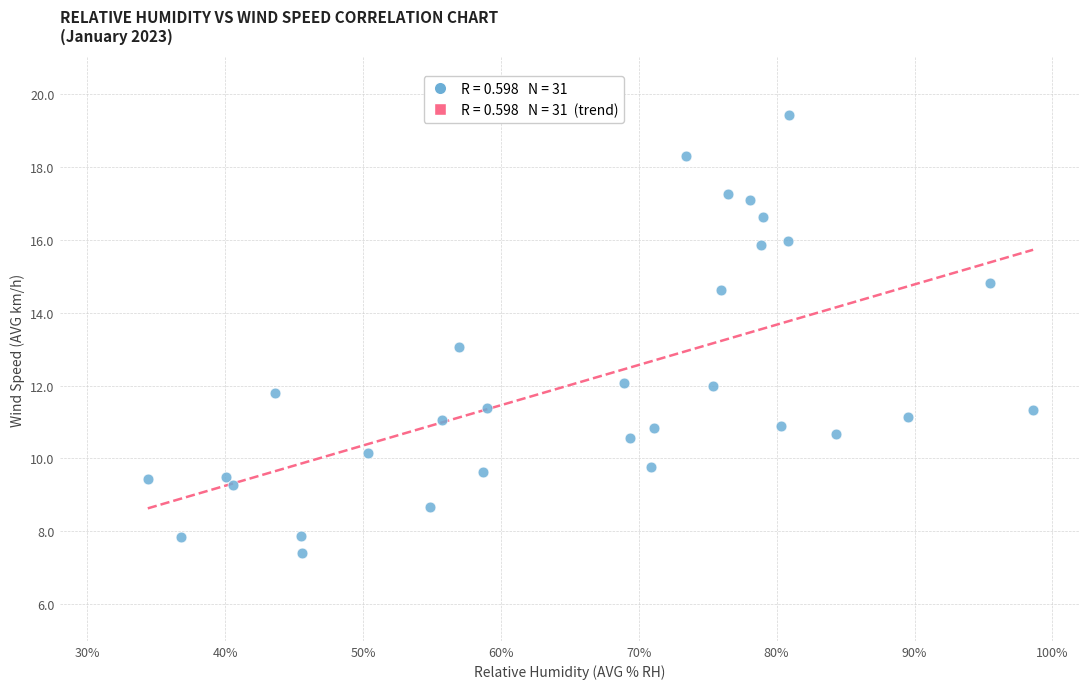

What is the range of Y values (max minus min)?

12.0